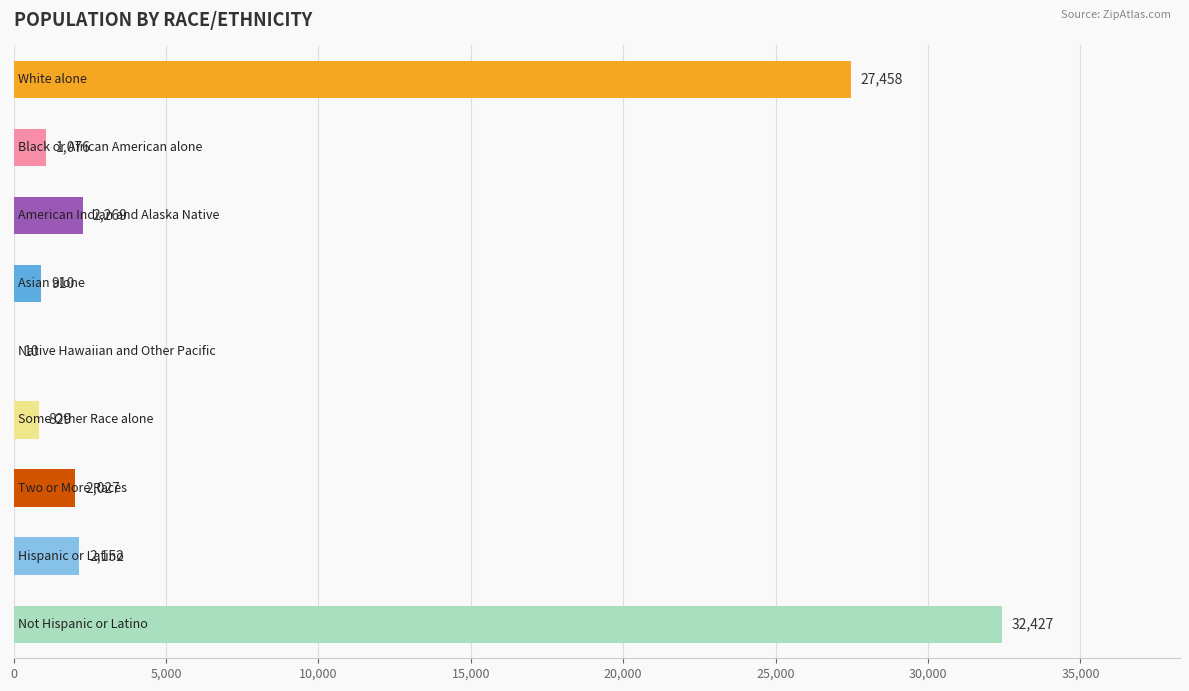

What is the maximum value shown in the chart?

32427